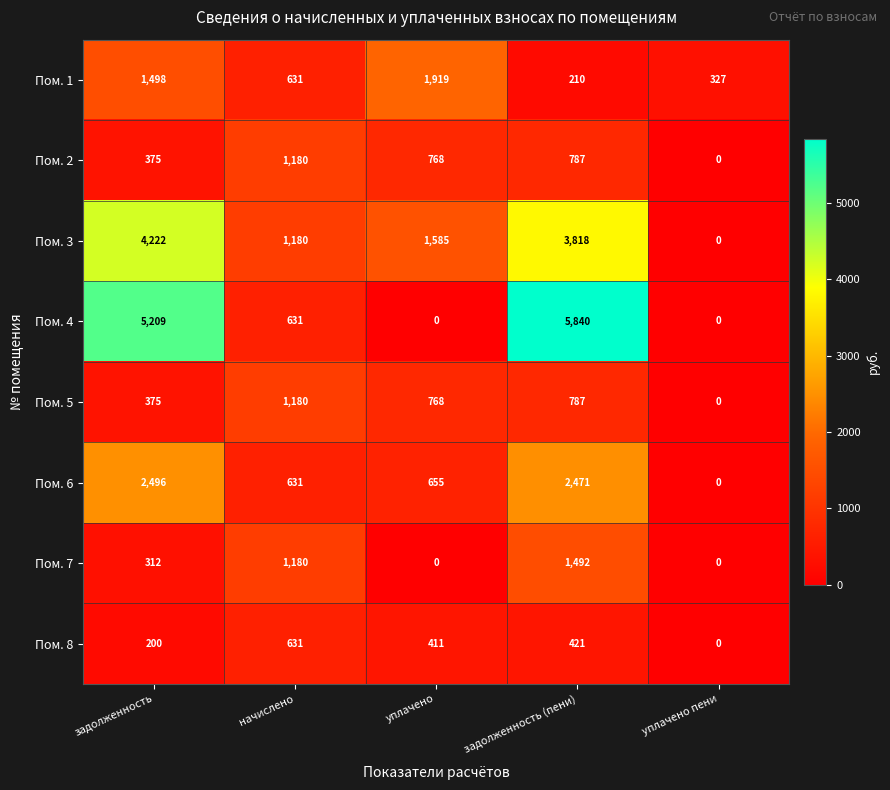

Which series has the largest total across all categories?

Пом. 4